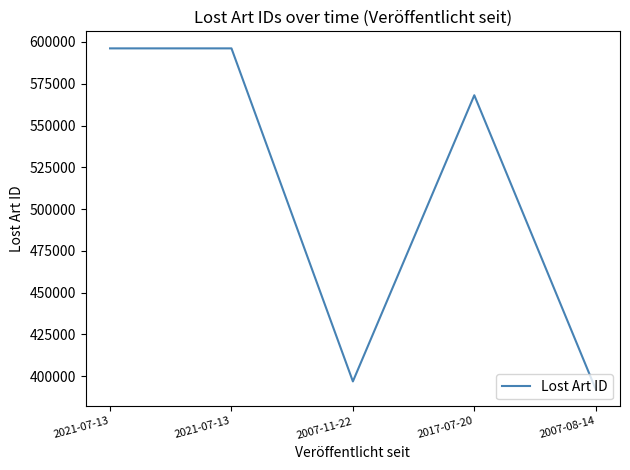

How many values are below 568132?

2